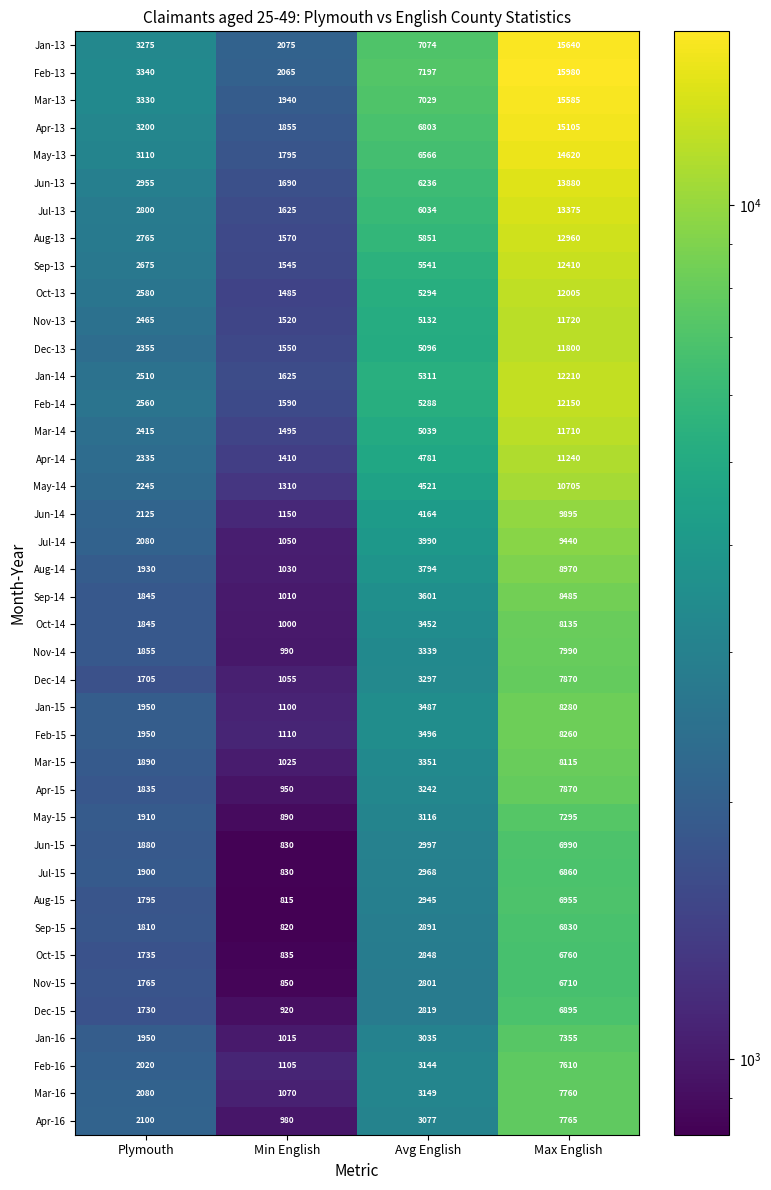

Between Plymouth and Min English, which series saw the biggest shift?

Mar-13